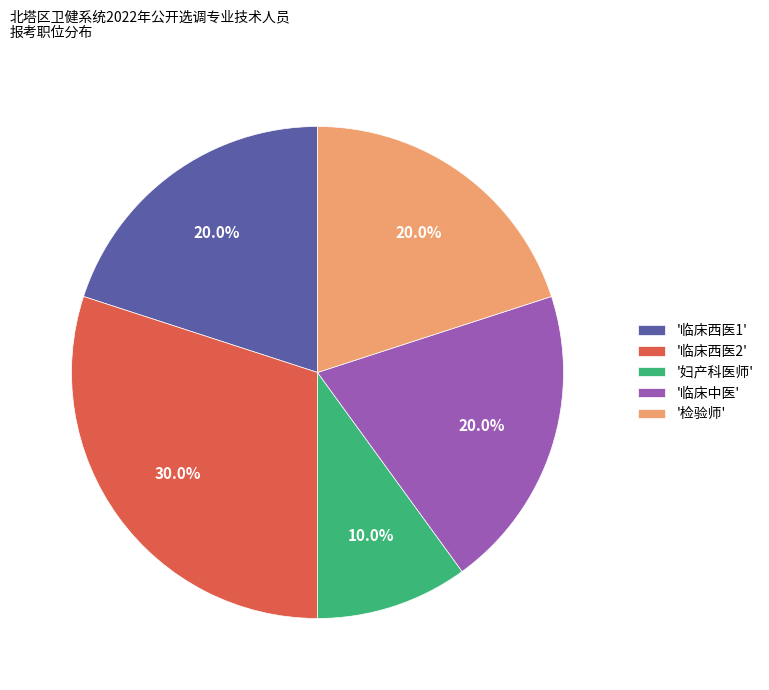

Which slice is the smallest?

'妇产科医师'